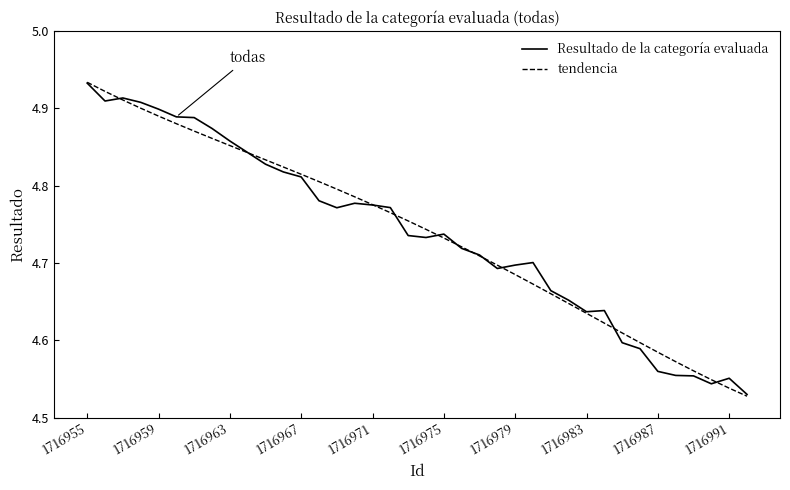

How many categories are shown in the chart?

38